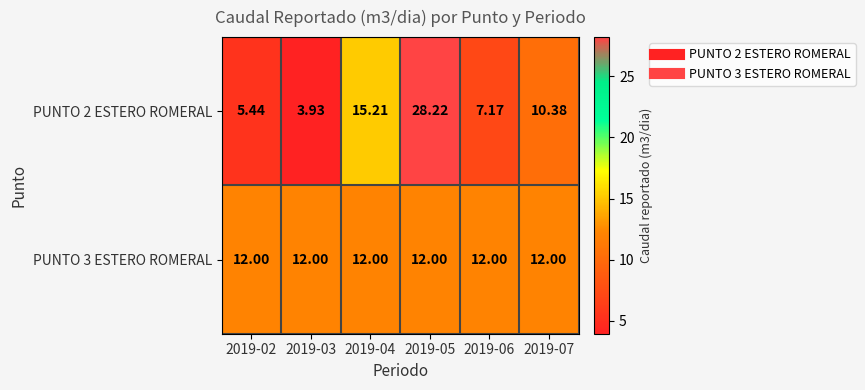

Between 2019-04 and 2019-05, which series saw the biggest shift?

PUNTO 2 ESTERO ROMERAL